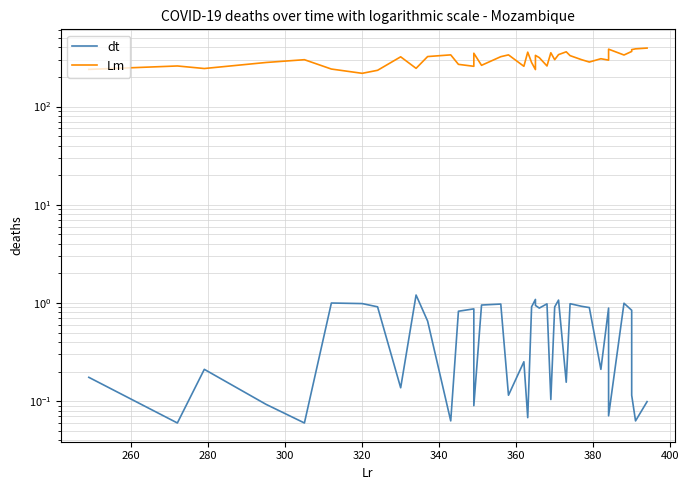

What is the sum of all dt values?

22.8